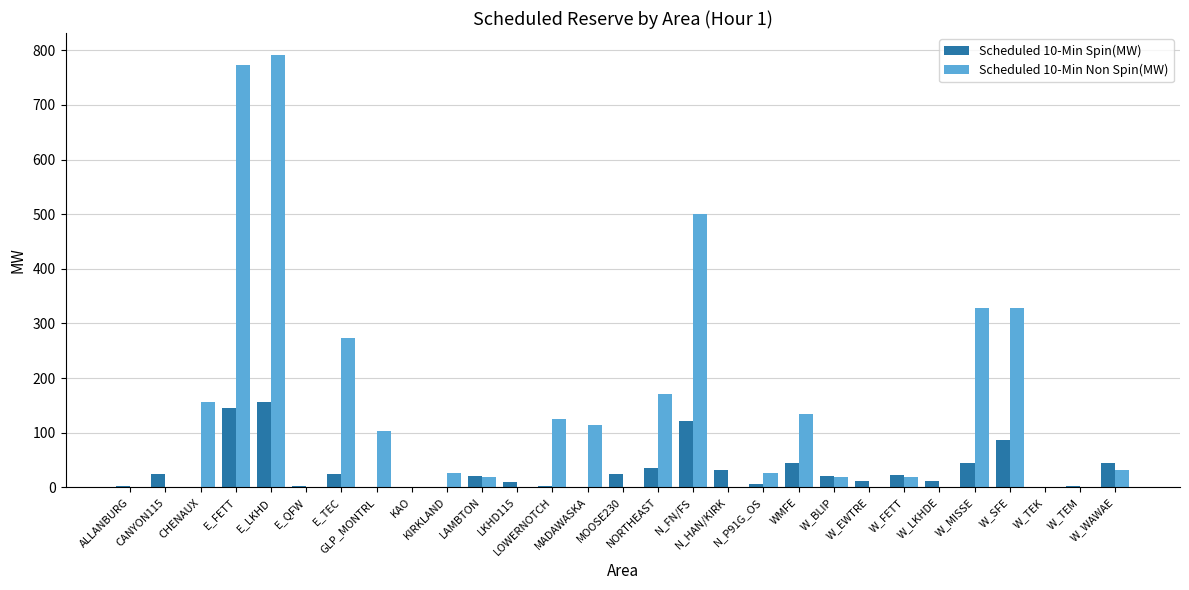

At which category is the sum across all series the highest?

E_LKHD